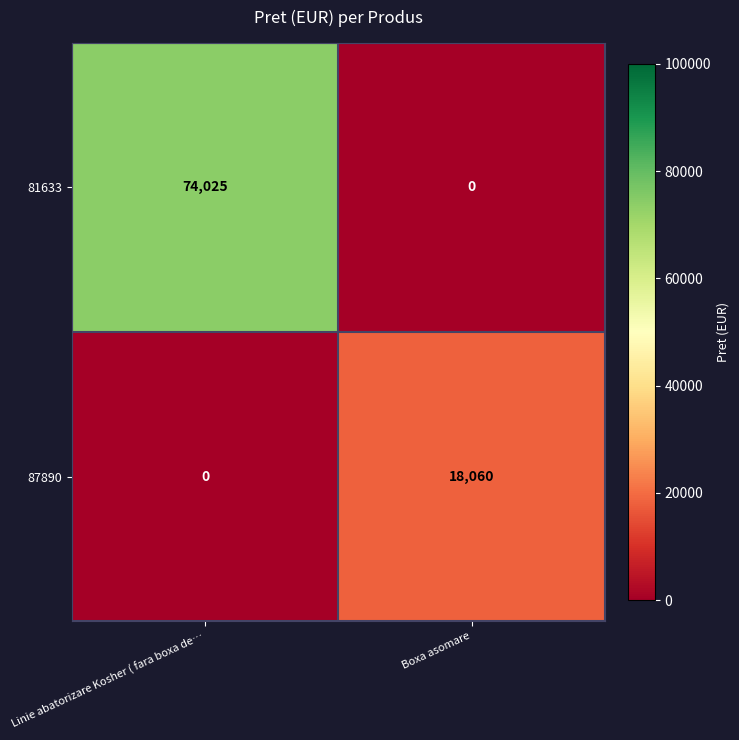

What is the difference between the 81633 values at Linie abatorizare Kosher ( fara boxa de… and Boxa asomare?

74025